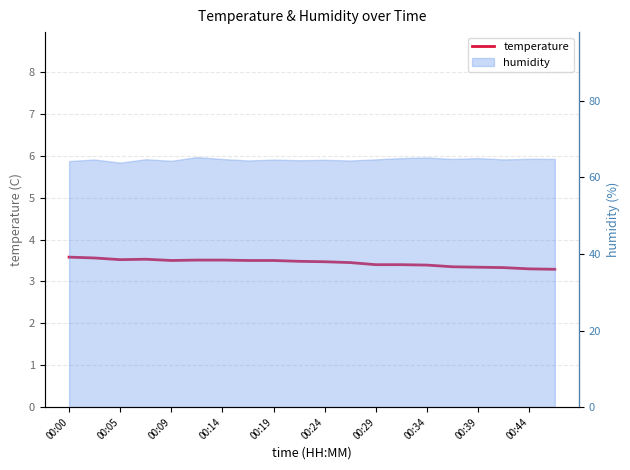

Reading left to right, list all the values displayed in this chart.

3.6	3.6	3.5	3.5	3.5	3.5	3.5	3.5	3.5	3.5	3.5	3.5	3.4	3.4	3.4	3.4	3.3	3.3	3.3	3.3